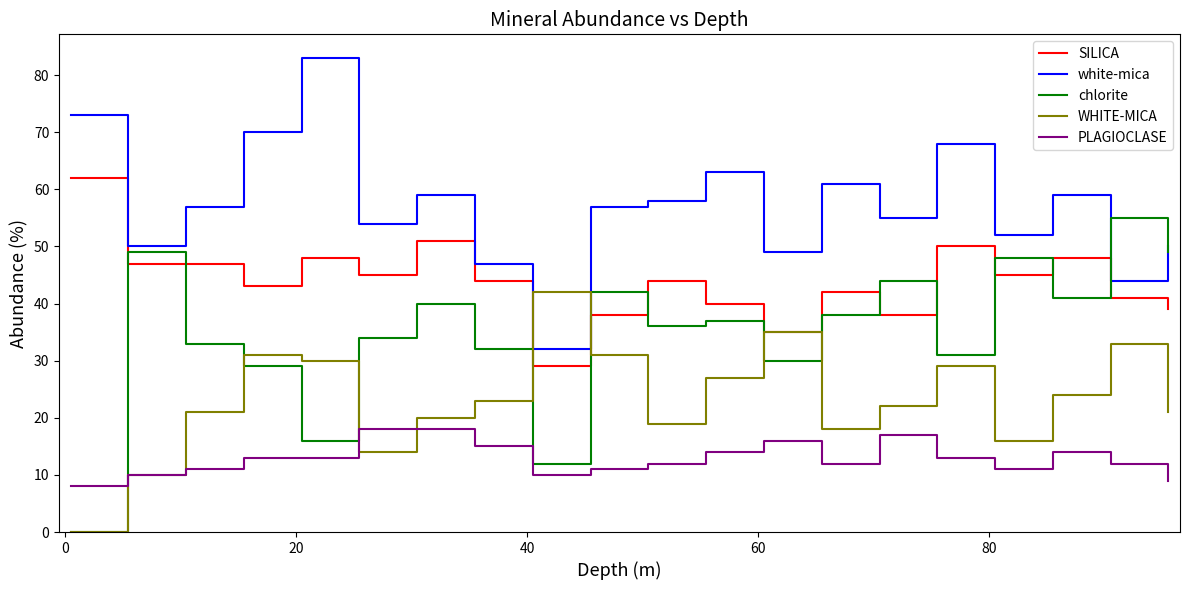

Reading left to right, what are all the values shown in this chart?

SILICA: 62	47	47	43	48	45	51	44	29	38	44	40	35	42	38	50	45	48	41	39
white-mica: 73	50	57	70	83	54	59	47	32	57	58	63	49	61	55	68	52	59	44	50
chlorite: 0	49	33	29	16	34	40	32	12	42	36	37	30	38	44	31	48	41	55	49
WHITE-MICA: 0	10	21	31	30	14	20	23	42	31	19	27	35	18	22	29	16	24	33	21
PLAGIOCLASE: 8	10	11	13	13	18	18	15	10	11	12	14	16	12	17	13	11	14	12	9